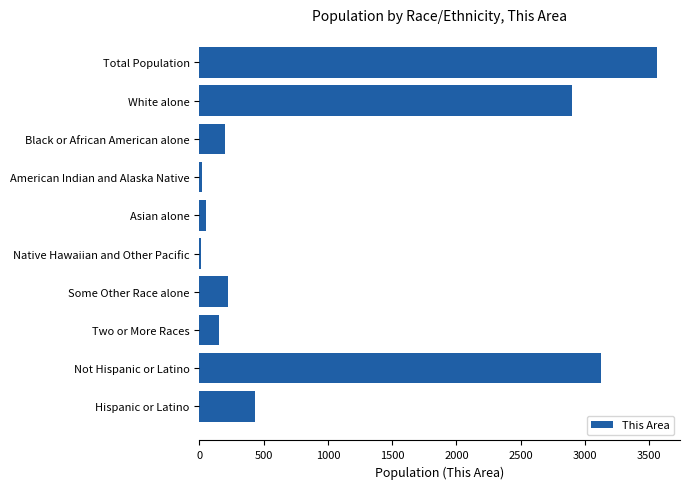

What is the label of the 10th bar from the top?

Hispanic or Latino